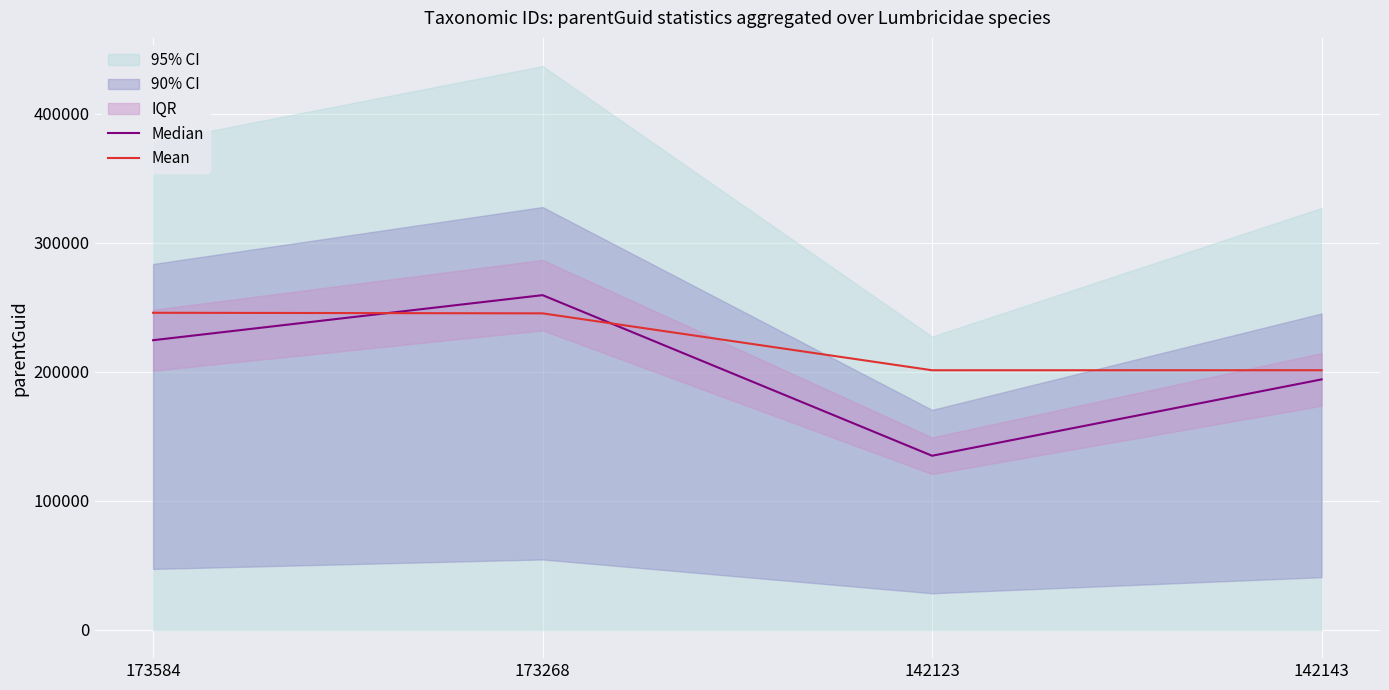

After their last crossing, which series has the higher values: Mean or Median?

Mean